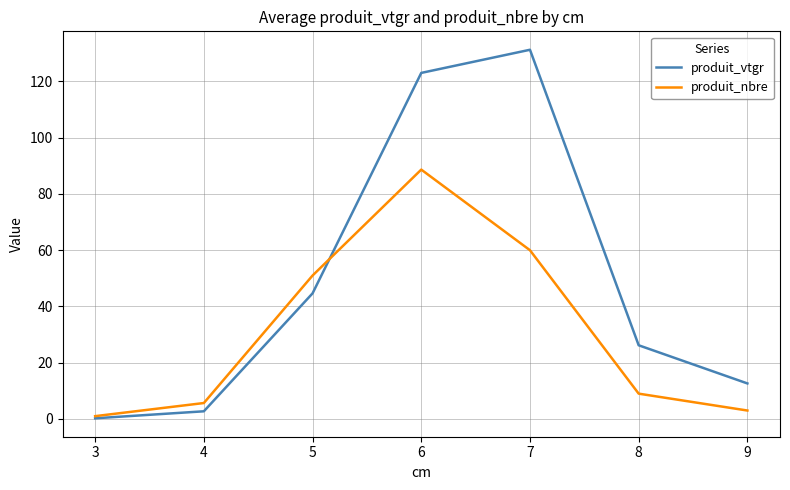

What is the greatest value displayed?

131.3